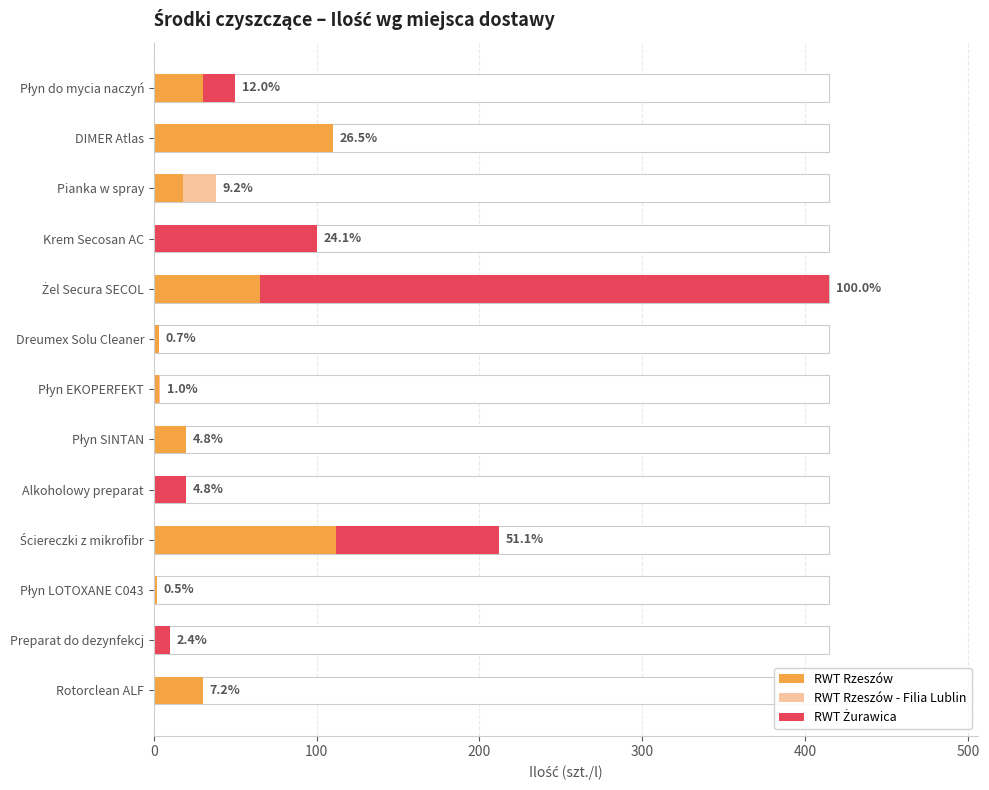

Is it true that RWT Rzeszów - Filia Lublin equals -8 at Alkoholowy preparat?

False